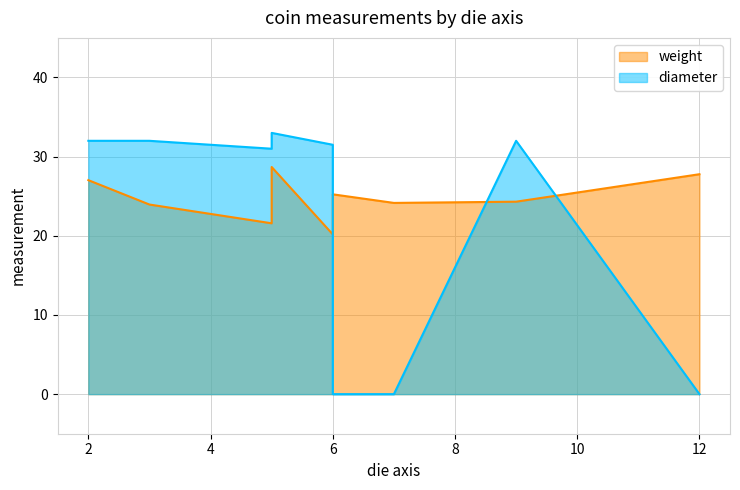

Does the chart display data point markers on the line(s)?

No